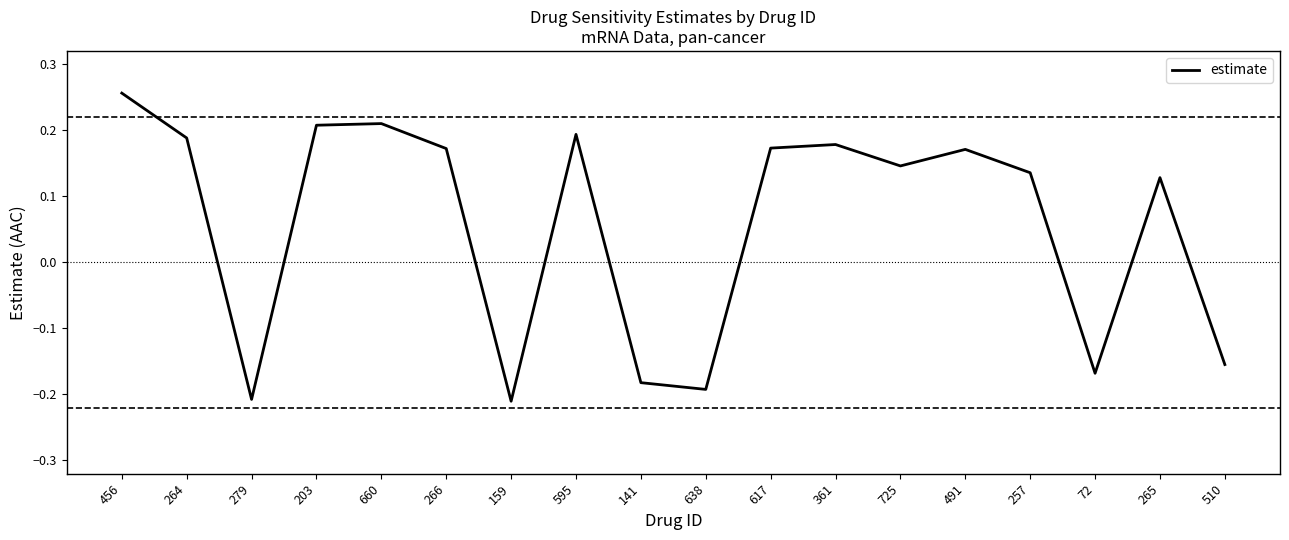

What is the change in value from 159 to 257?

+0.3